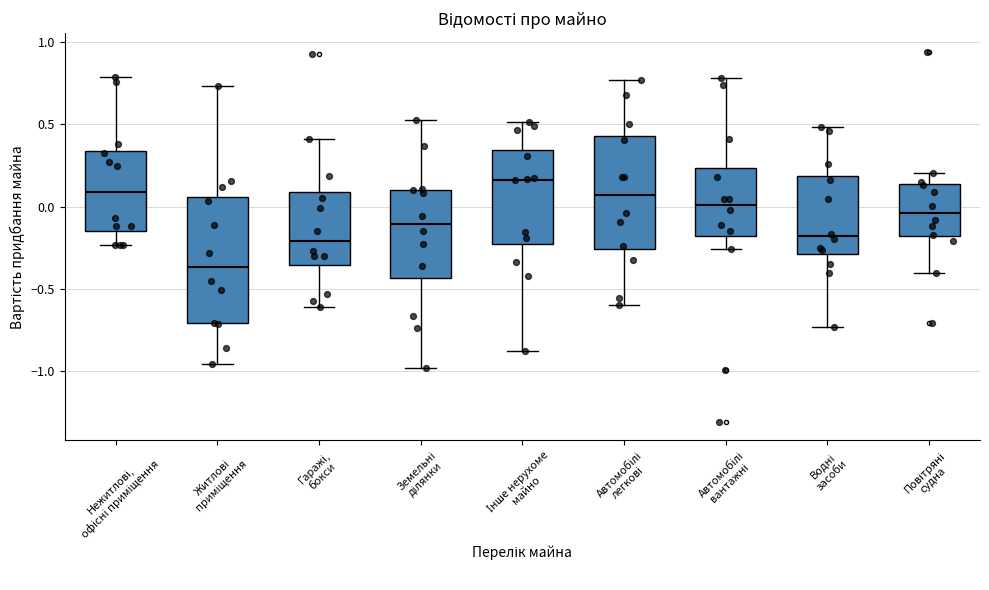

Reading left to right, read every box against the y-axis: the position of its median line, the range the box covers, and the ends of its whiskers. The values are not printed on the chart, so give them approximately, as read against the axis.

Нежитлові, офісні приміщення: median 0.10, box -0.15 to 0.35, whiskers -0.25 to 0.80
Житлові приміщення: median -0.35, box -0.70 to 0.05, whiskers -0.95 to 0.75
Гаражі, бокси: median -0.20, box -0.35 to 0.10, whiskers -0.60 to 0.40
Земельні ділянки: median -0.10, box -0.45 to 0.10, whiskers -1.00 to 0.55
Інше нерухоме майно: median 0.15, box -0.25 to 0.35, whiskers -0.90 to 0.50
Автомобілі легкові: median 0.05, box -0.25 to 0.45, whiskers -0.60 to 0.75
Автомобілі вантажні: median 0.00, box -0.20 to 0.25, whiskers -0.25 to 0.80
Водні засоби: median -0.20, box -0.30 to 0.20, whiskers -0.75 to 0.50
Повітряні судна: median -0.05, box -0.20 to 0.15, whiskers -0.40 to 0.20